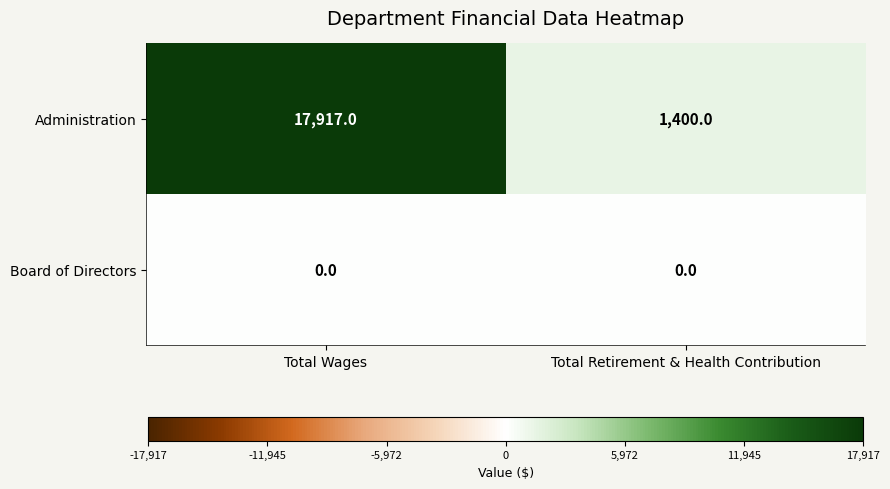

The Board of Directors series shows 0 at Total Wages. True or false?

True